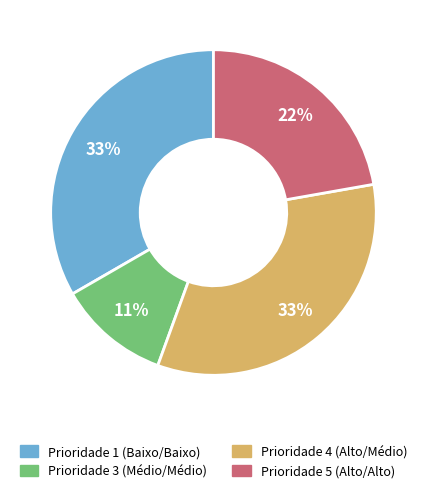

To the nearest percent, what is the average slice percentage?

25%